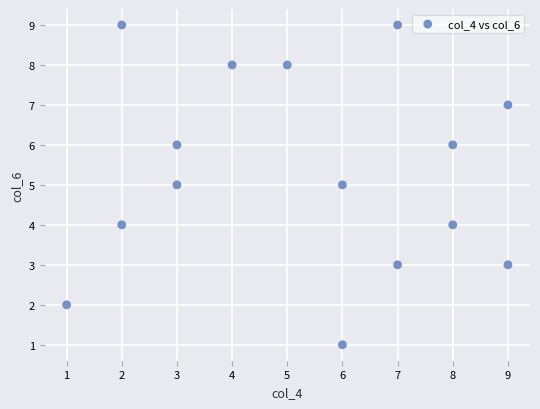

What is the range of Y values (max minus min)?

8